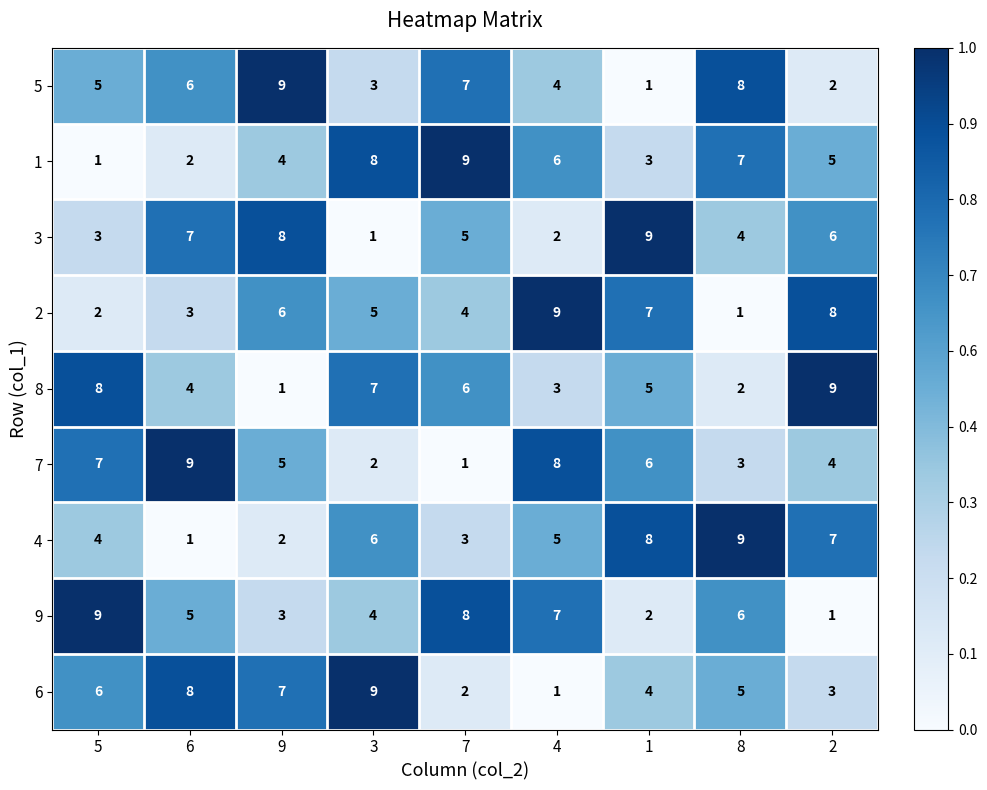

At how many categories does at least one series exceed 3?

9